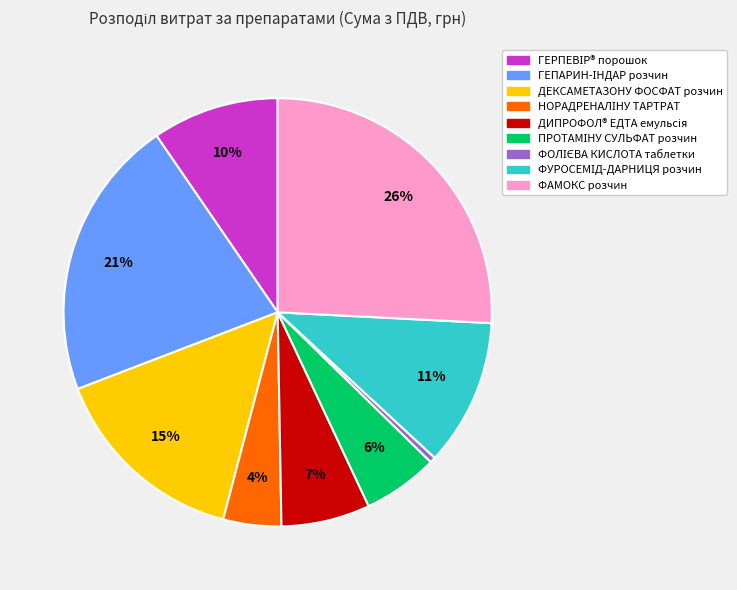

Is there a majority slice in this chart?

No